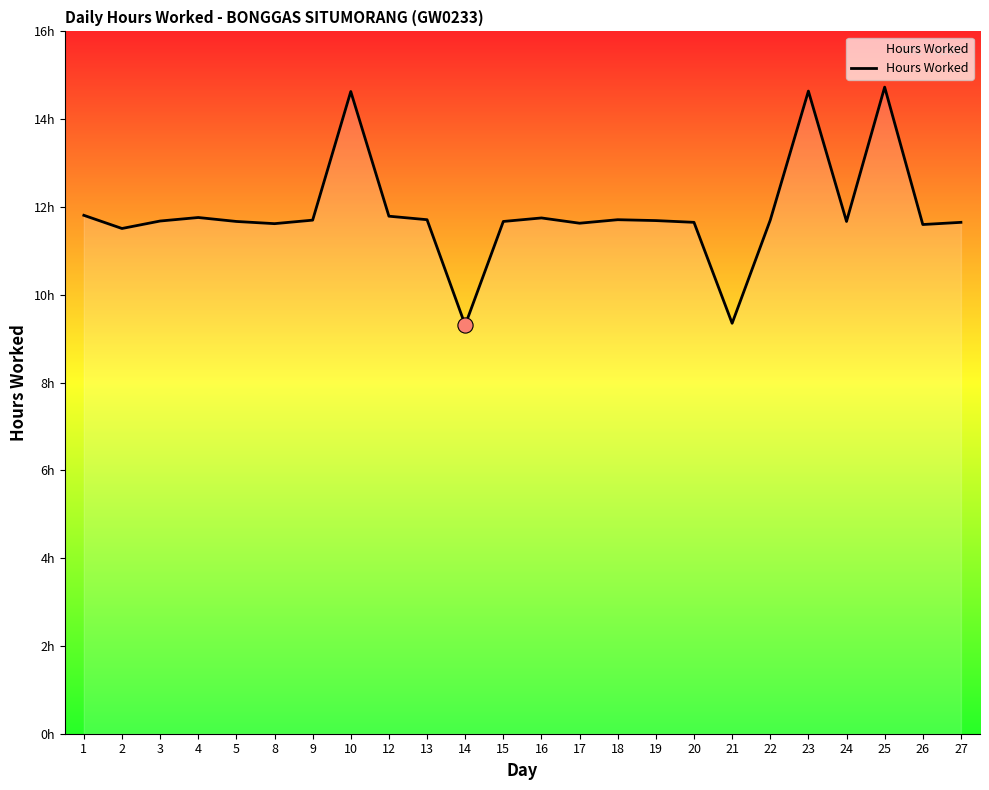

What is the ratio of the value at 3 to the value at 27?

1.0